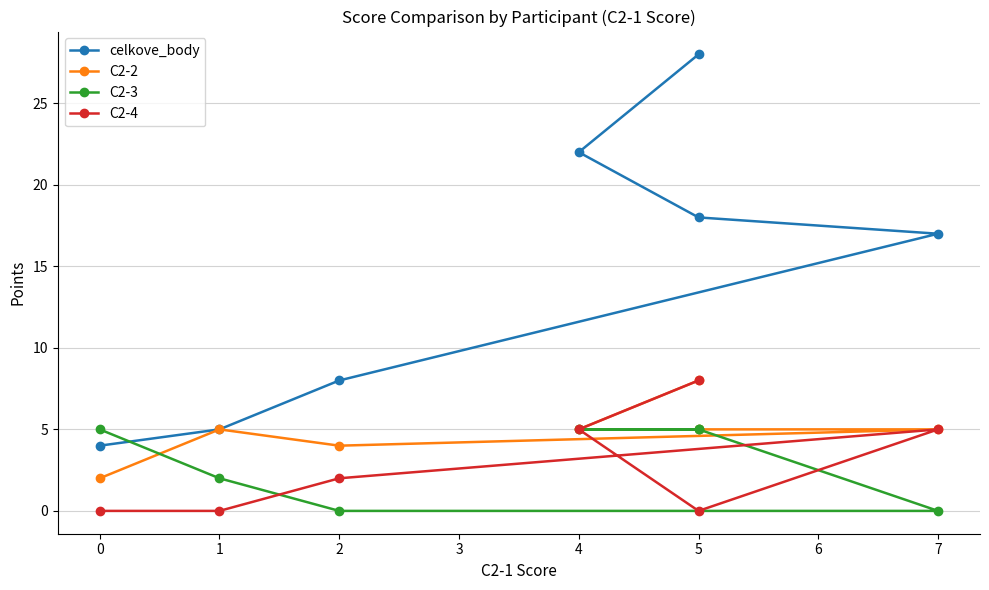

How many distinct data groups are displayed?

4